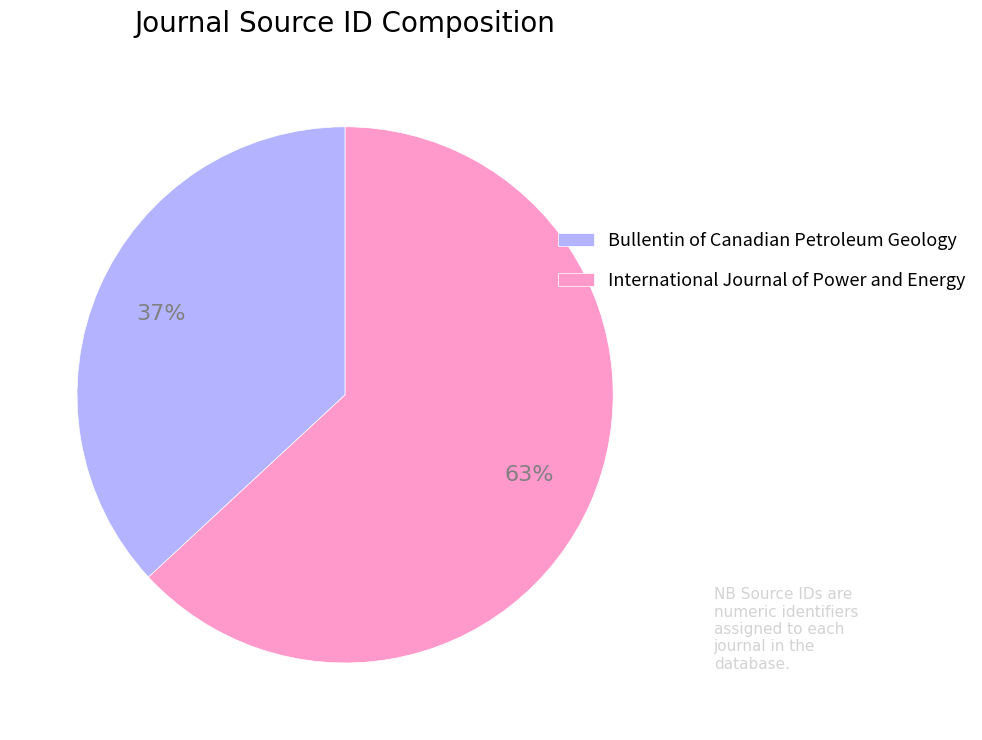

Which category has the biggest portion of the pie?

International Journal of Power and Energy